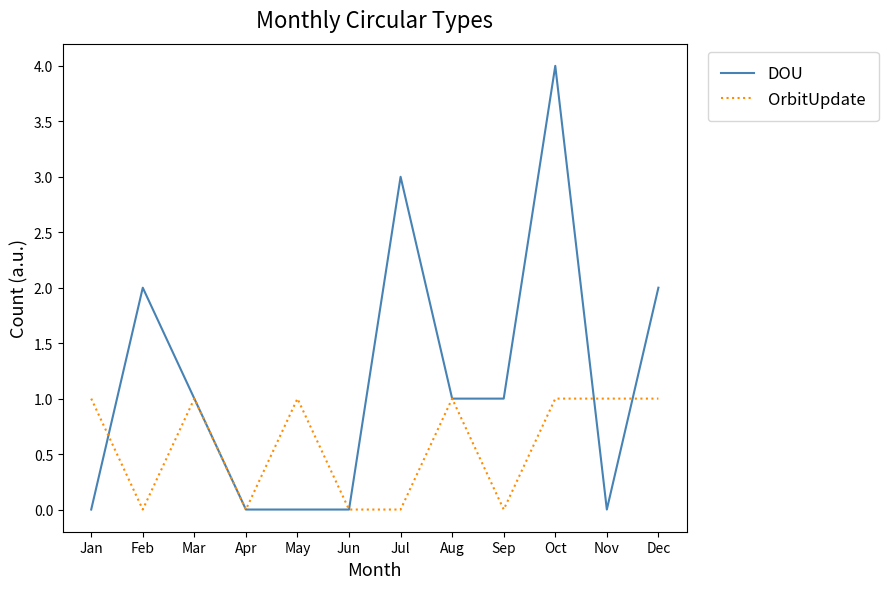

What is the difference between the DOU values at Feb and Oct?

2